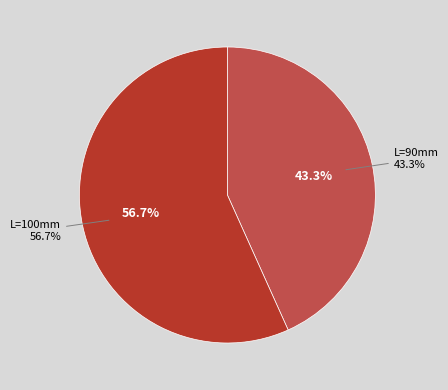

How many slices are in this pie chart?

2